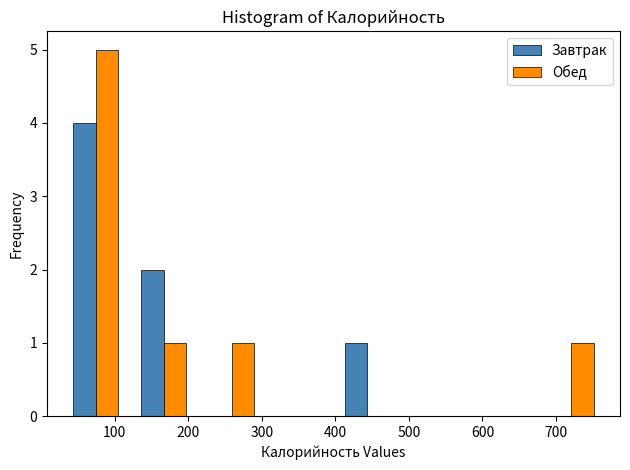

Reading left to right, transcribe this chart: for each range on the x-axis, give the height of each series' bar. Neither the bar edges nor the heights are printed on the chart, so give them approximately, as read against the axes.

30 to 120: Завтрак=4	Обед=5
120 to 210: Завтрак=2	Обед=1
210 to 300: Завтрак=0	Обед=1
300 to 400: Завтрак=0	Обед=0
400 to 490: Завтрак=1	Обед=0
490 to 580: Завтрак=0	Обед=0
580 to 670: Завтрак=0	Обед=0
670 to 770: Завтрак=0	Обед=1